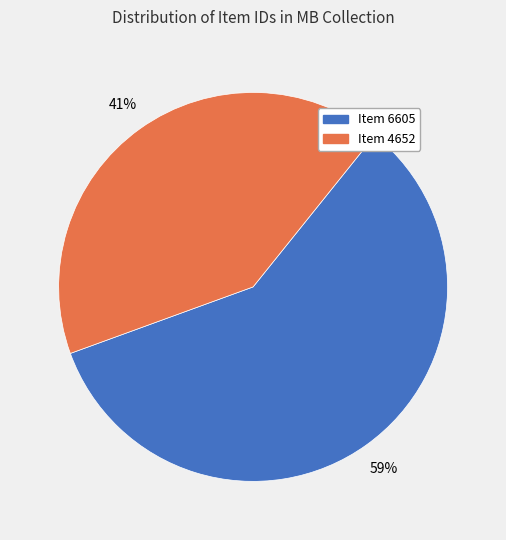

Count the number of slices in the pie.

2